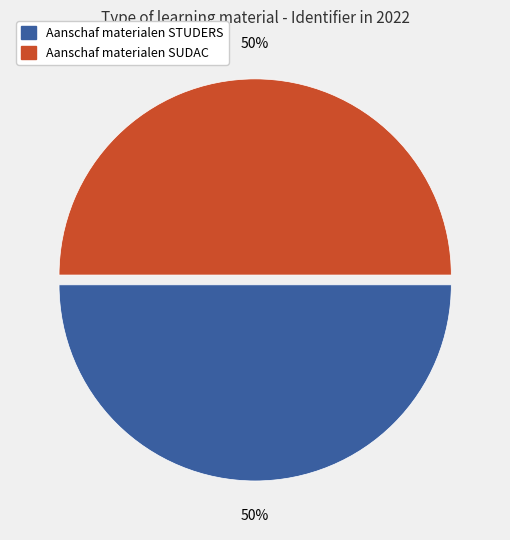

To the nearest percent, what portion does Aanschaf materialen SUDAC represent?

50%